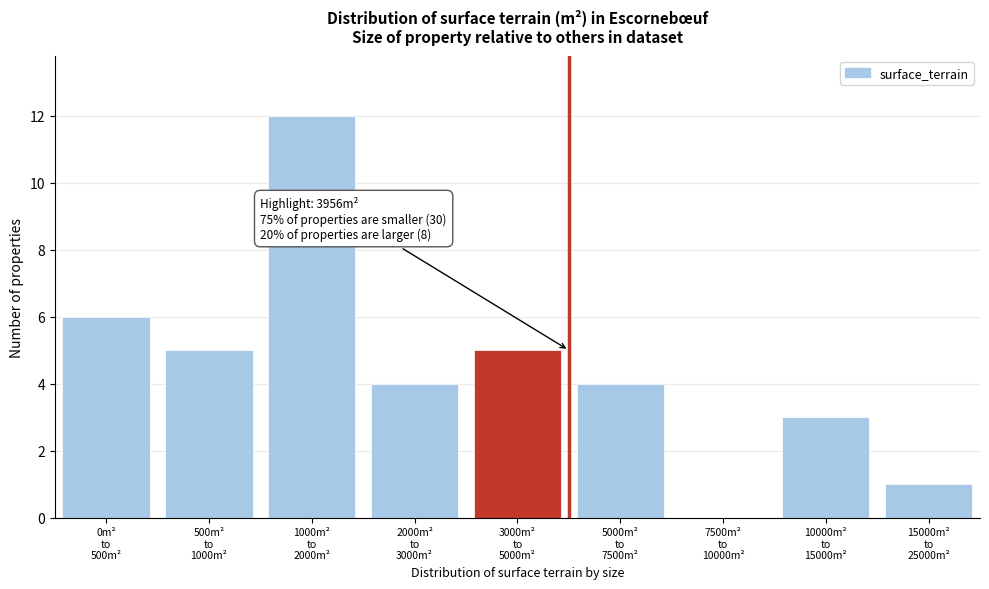

What is the sum of all values?

40